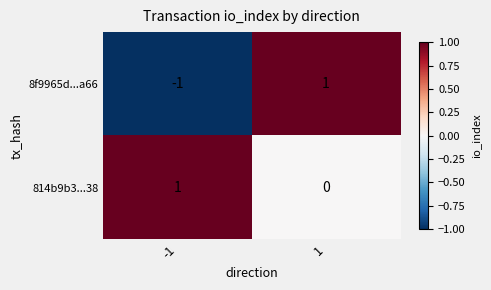

Which series has the widest spread of values?

8f9965d...a66